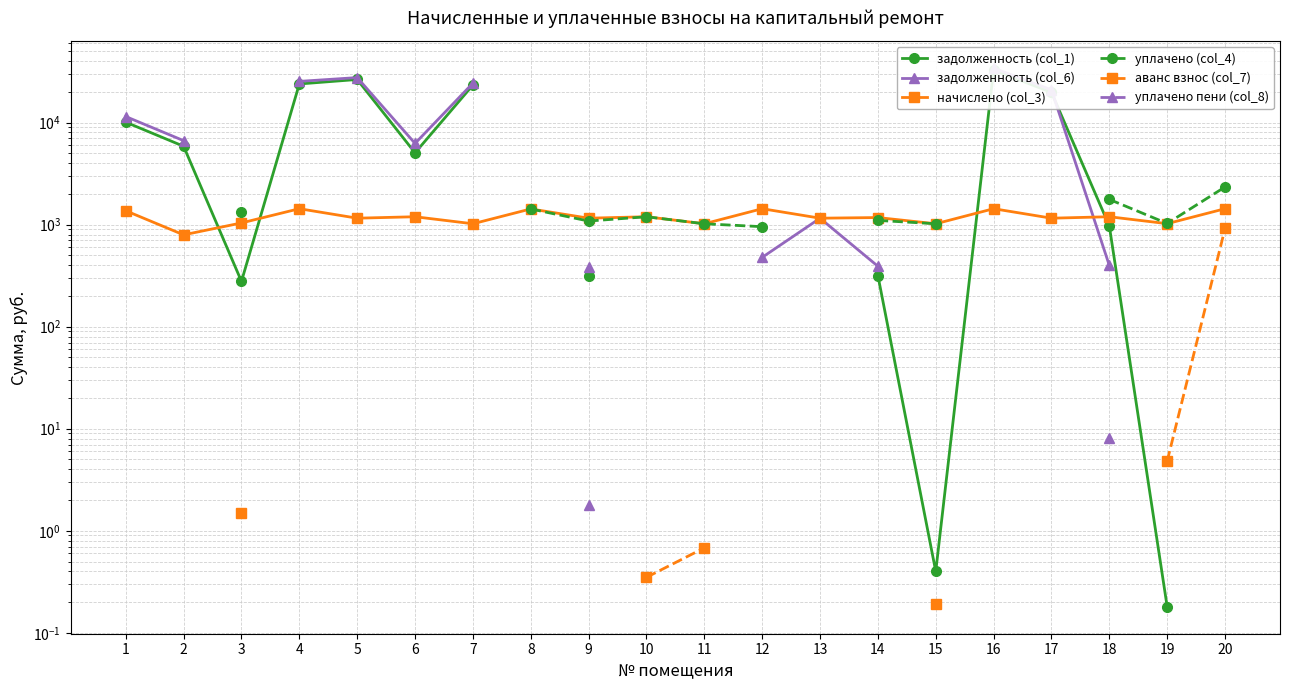

What are all the series names shown in the legend?

задолженность (col_1), задолженность (col_6), начислено (col_3), уплачено (col_4), аванс взнос (col_7), уплачено пени (col_8)